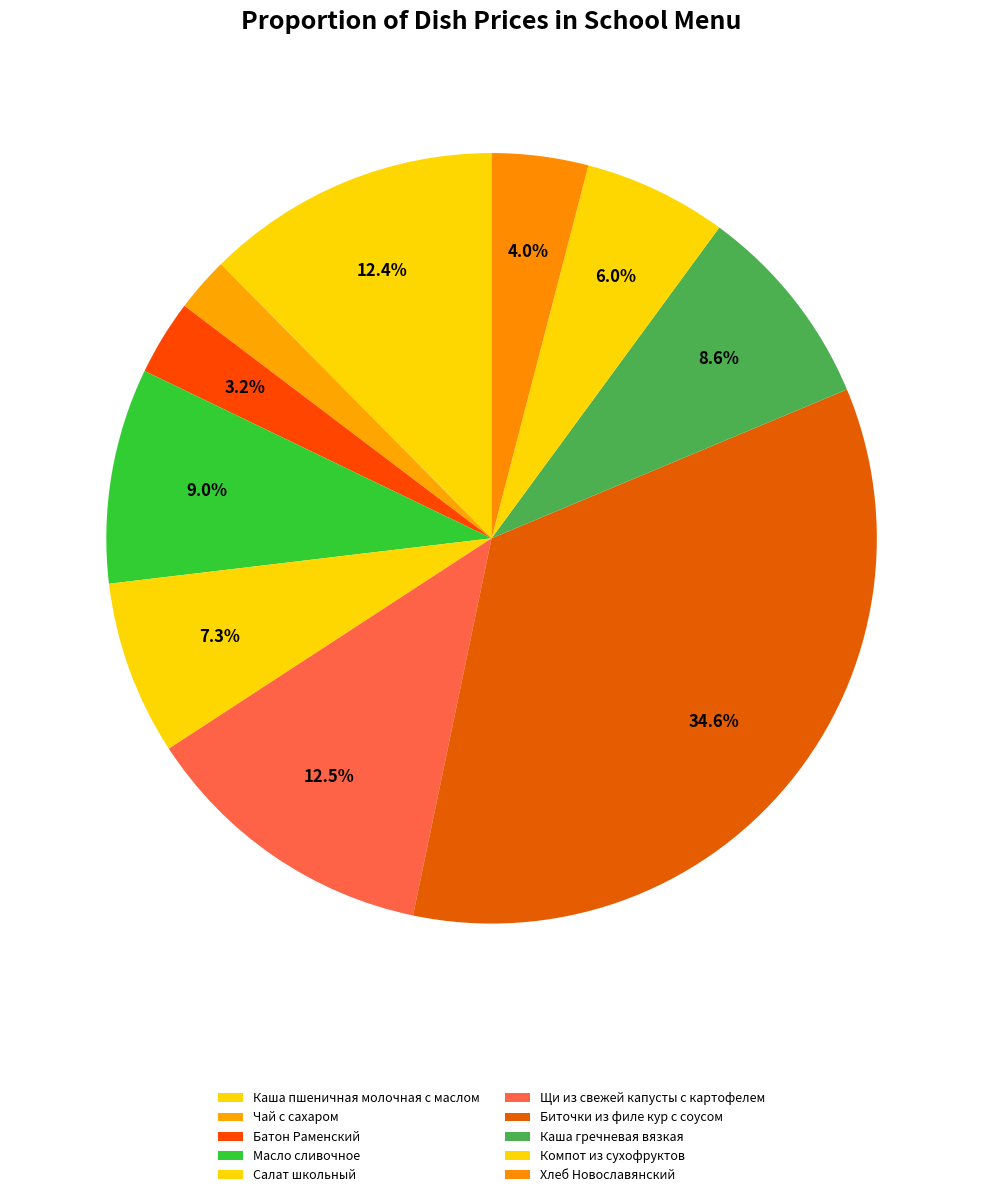

Combined, do Каша пшеничная молочная с маслом and Батон Раменский account for over 50%?

No